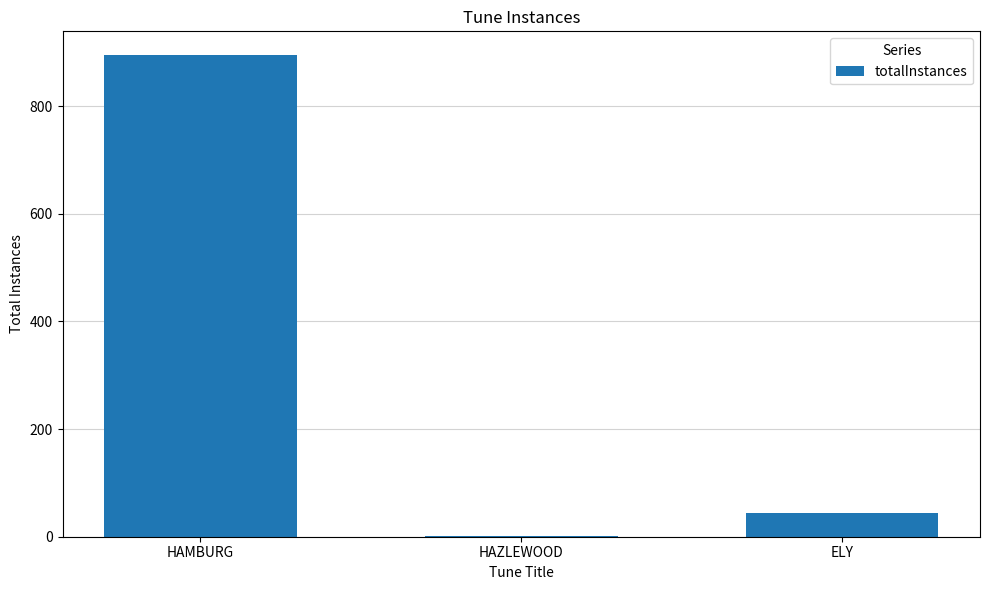

Does the chart contain stacked bars?

No